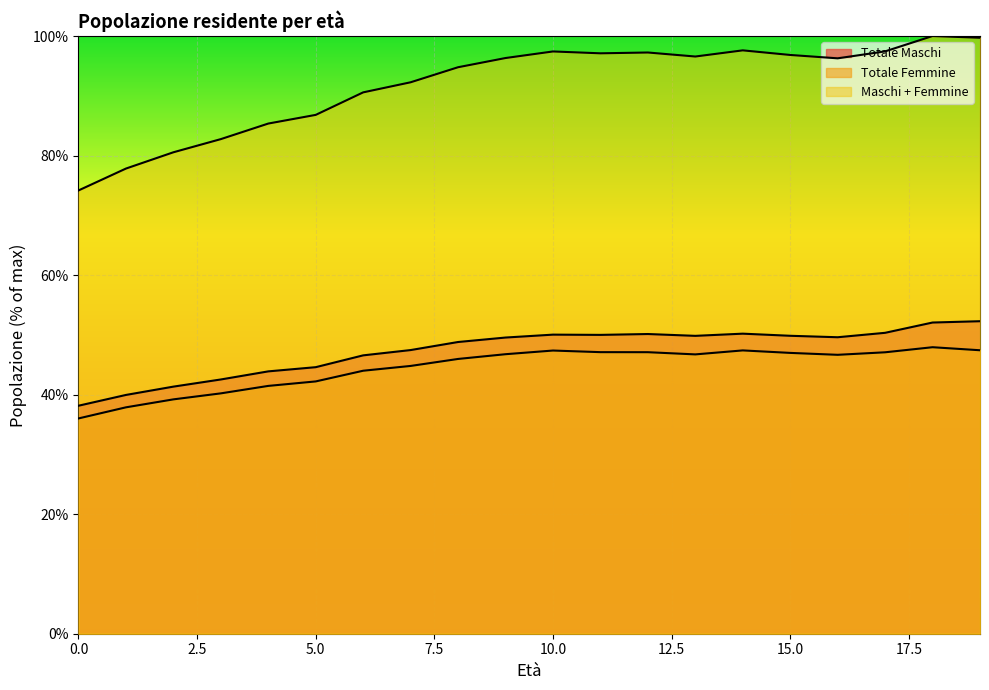

What is the average value of the Totale Femmine series?

44.5